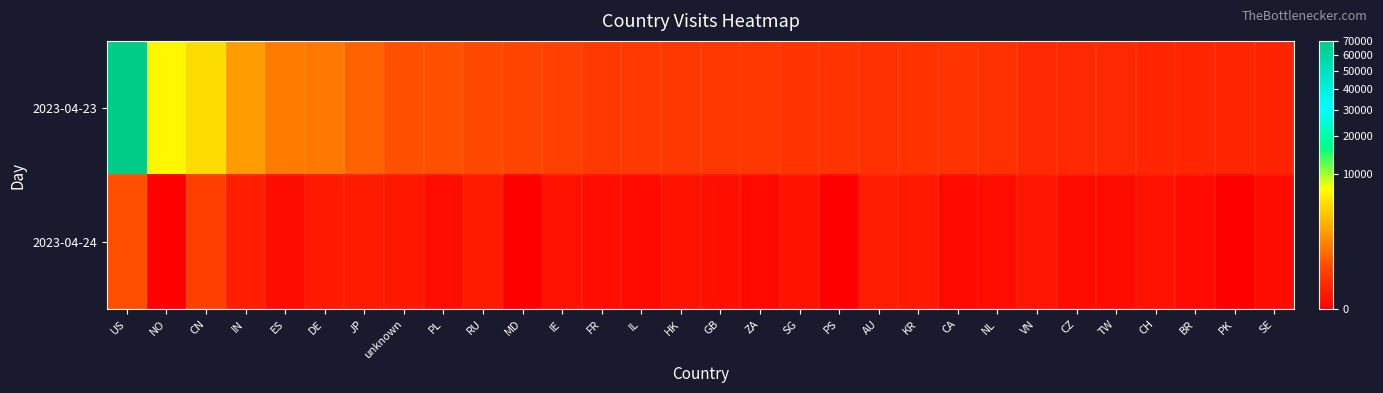

Between CH and IN, which is larger?

IN